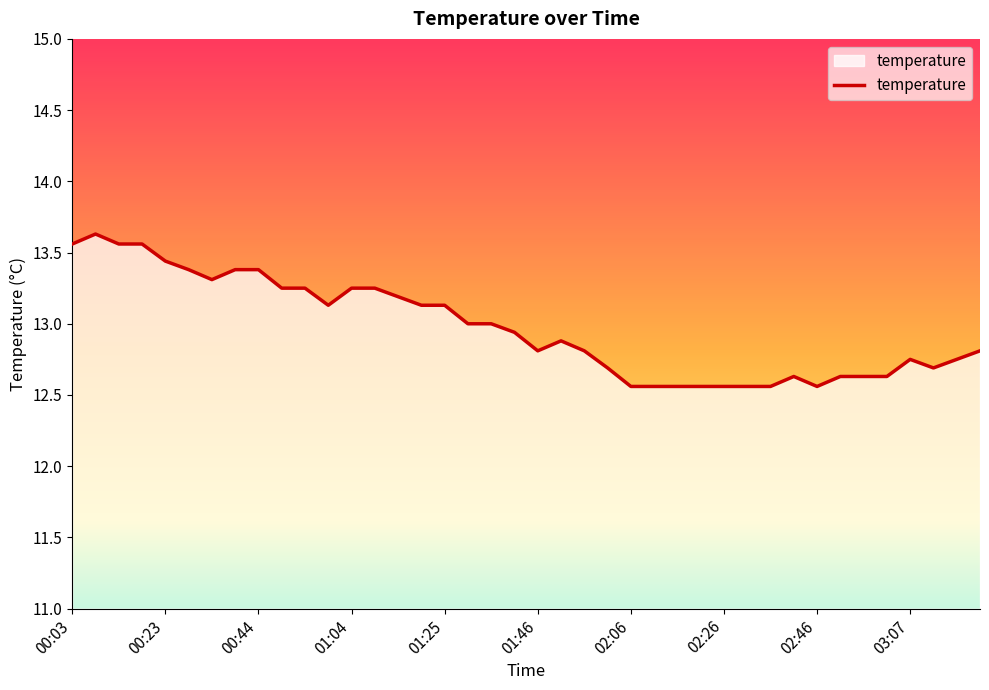

What is the difference between the second highest and second lowest values?

1.0